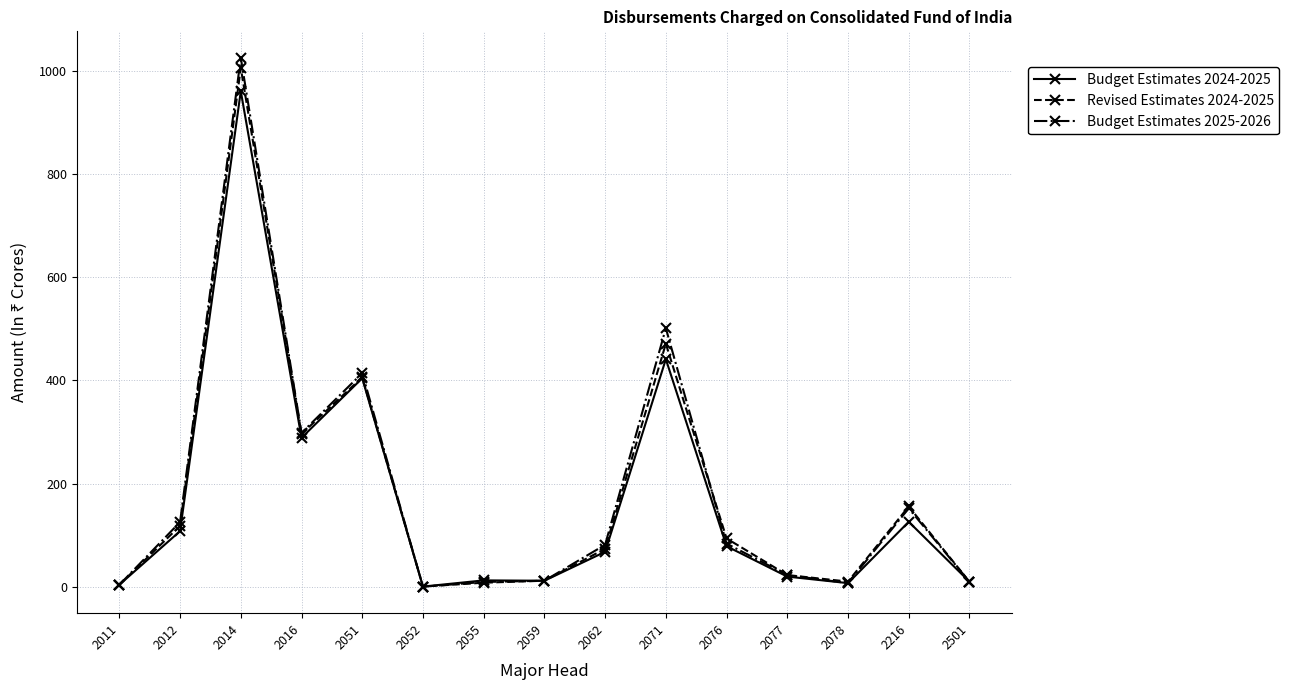

At which label does Budget Estimates 2024-2025 first exceed 67?

2012